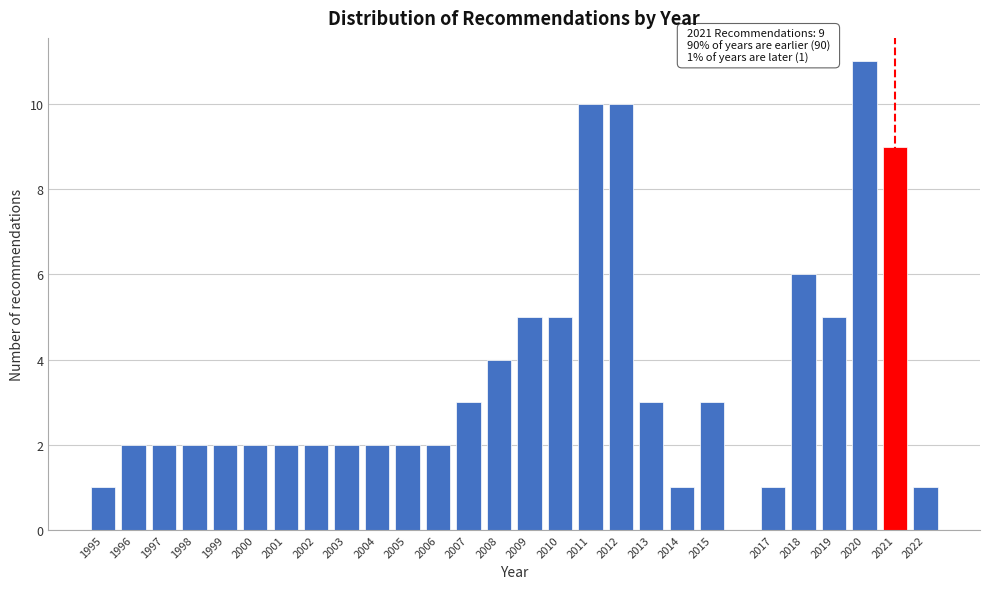

Reading left to right, what are all the values shown in this chart?

1	2	2	2	2	2	2	2	2	2	2	2	3	4	5	5	10	10	3	1	3	1	6	5	11	9	1